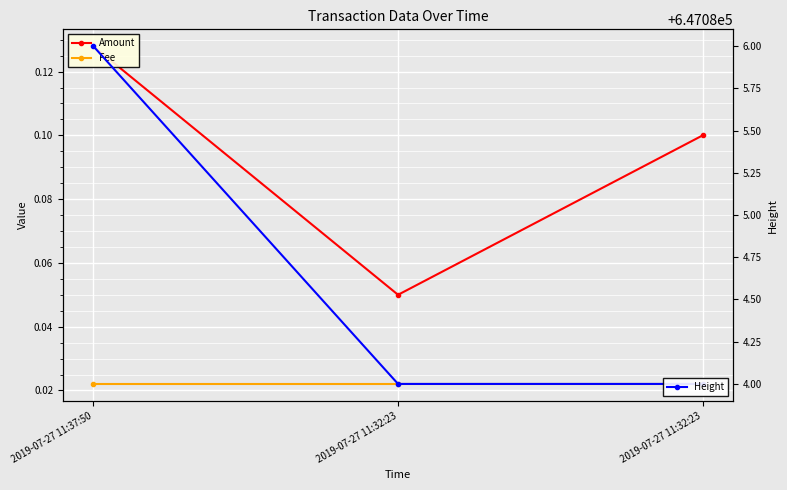

Rank the series at 2019-07-27 11:32:23 from lowest to highest value.

Fee, Amount, Height